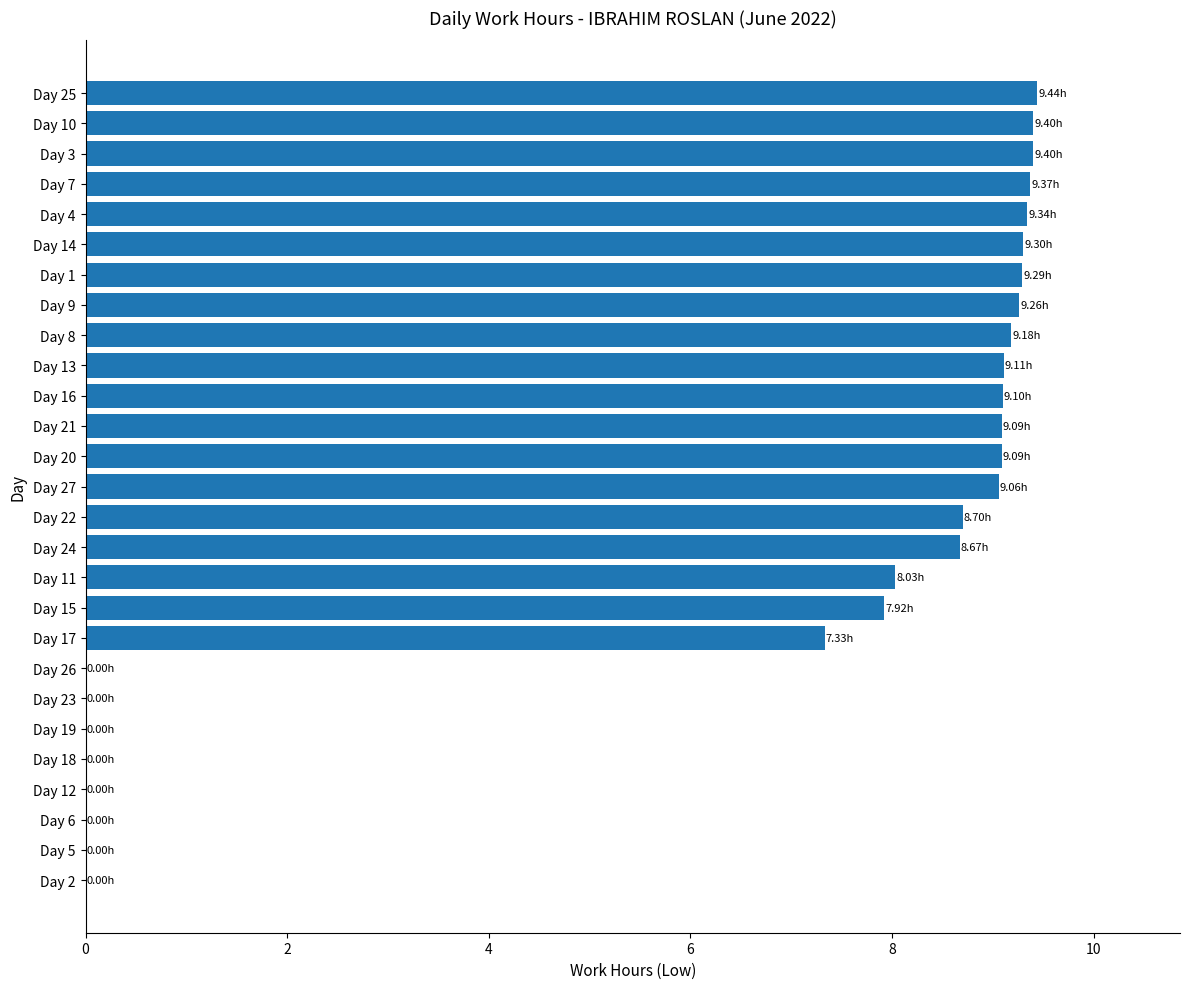

Which has a higher value, Day 5 or Day 10?

Day 10